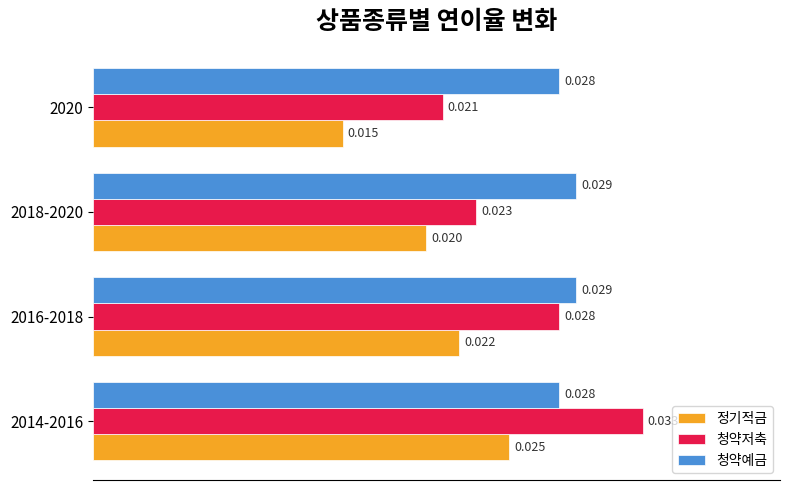

Which series changed the most between 2018-2020 and 2020?

정기적금